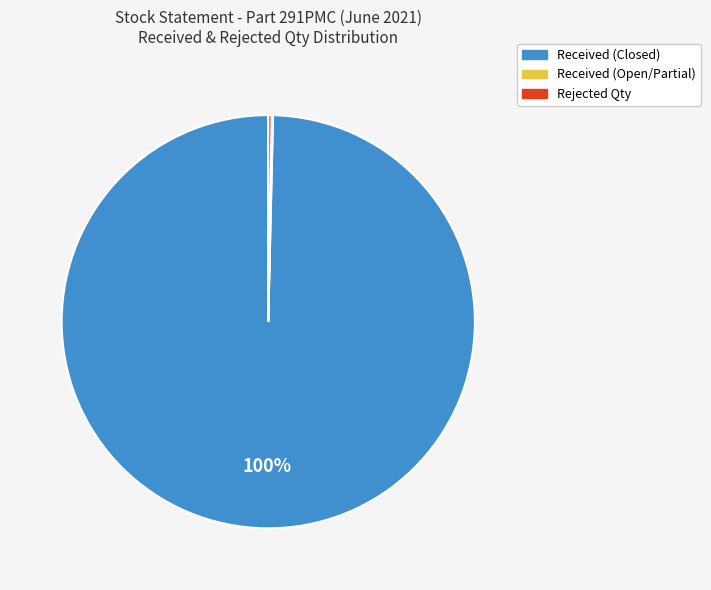

Is there any slice that represents more than half of the pie?

Yes